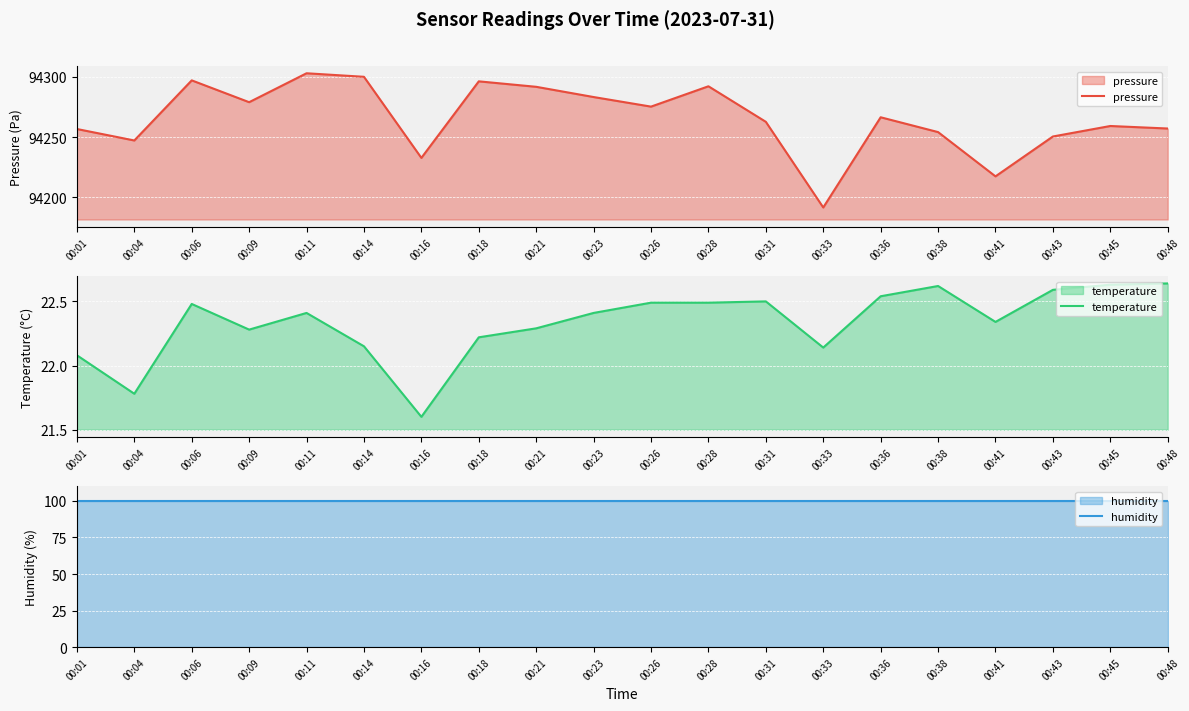

Where does the pressure series first go above 94266?

00:06